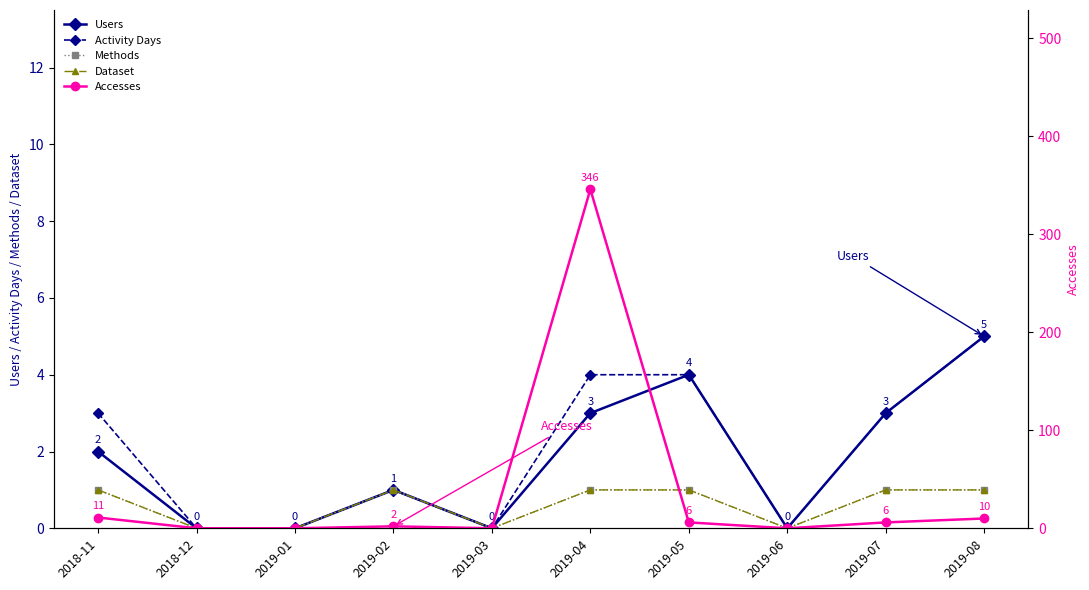

How many lines are shown in the chart?

5